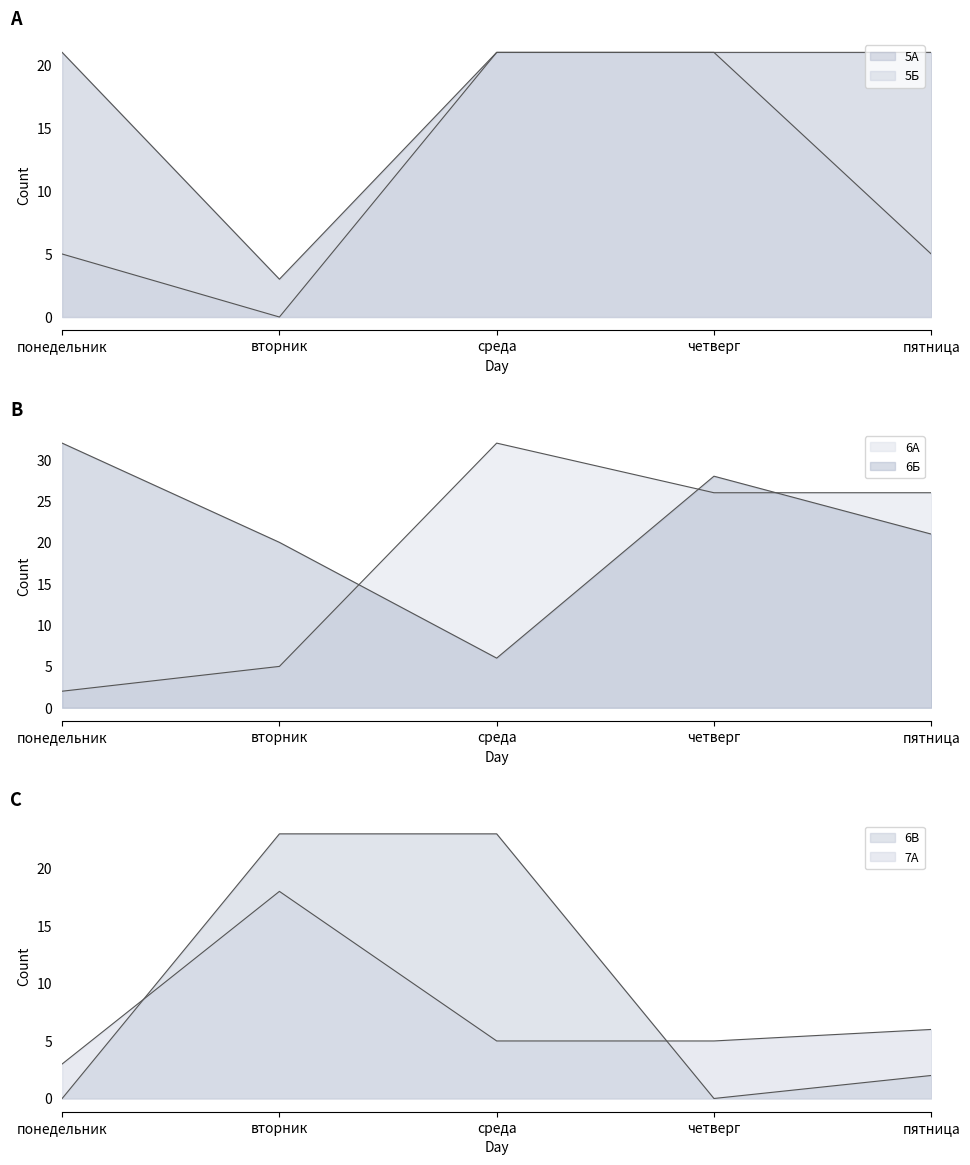

Which has a higher value, пятница or среда?

пятница